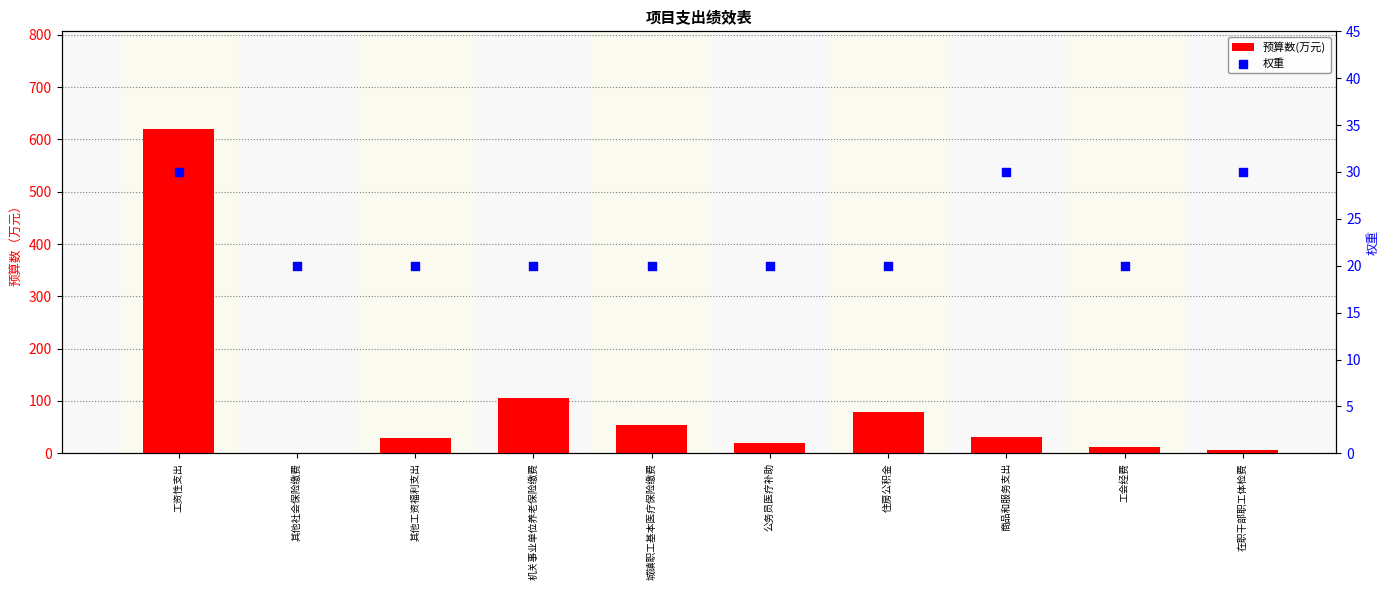

What are all the series names shown in the legend?

预算数(万元), 权重